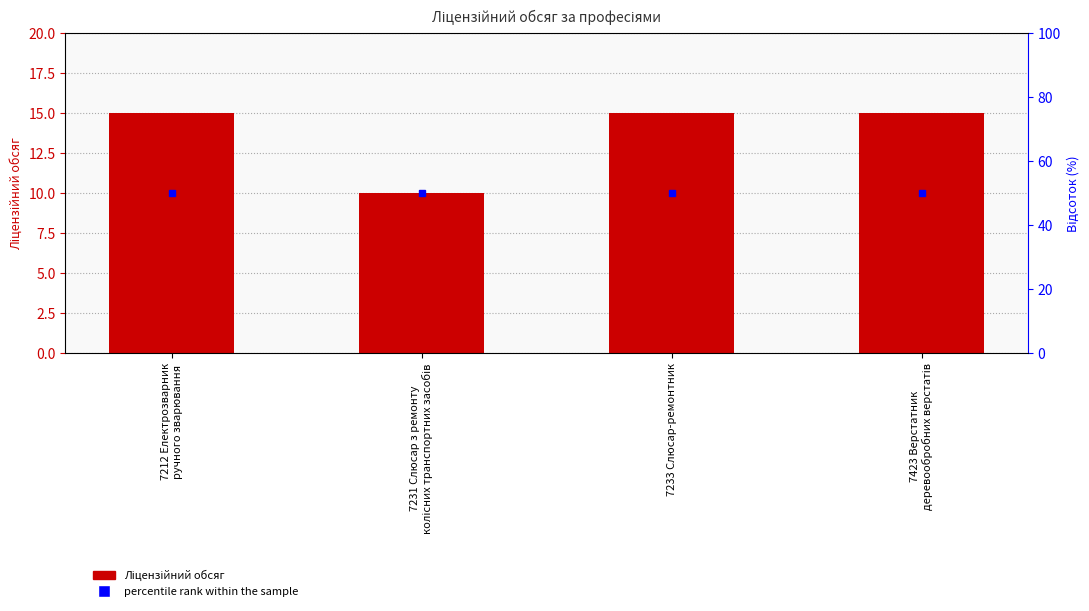

What is the label of the 4th bar from the left?

7423 Верстатник
деревообробних верстатів